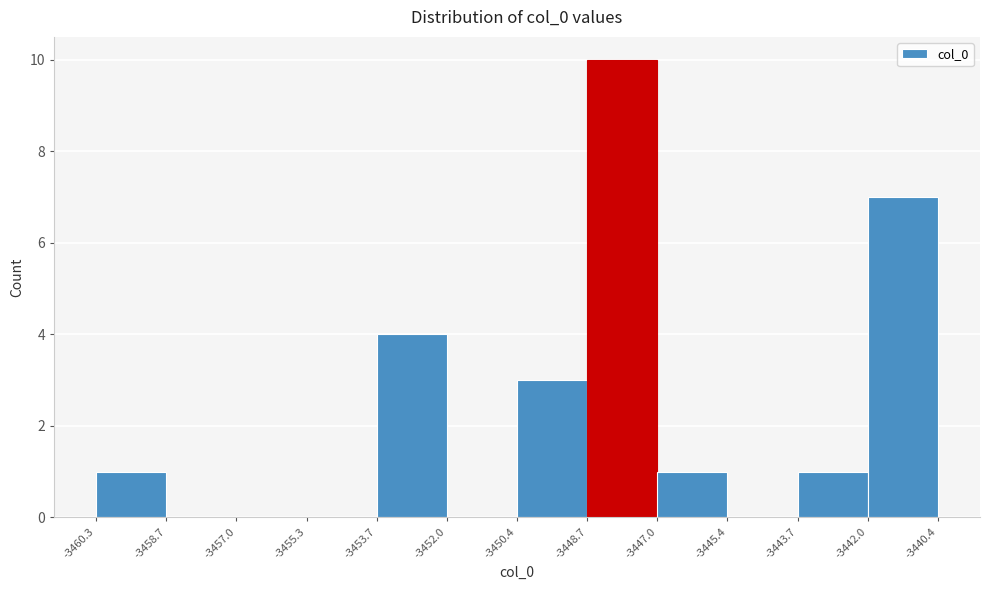

Over which range of the x-axis is the bar tallest?

-3448.7 to -3447.0